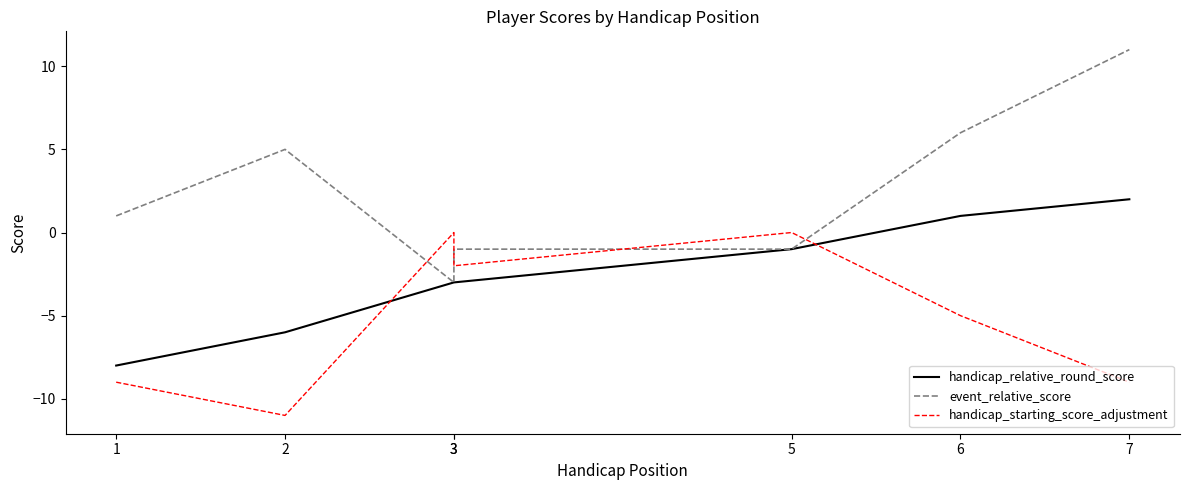

Is it true that handicap_starting_score_adjustment equals 0 at 5?

True